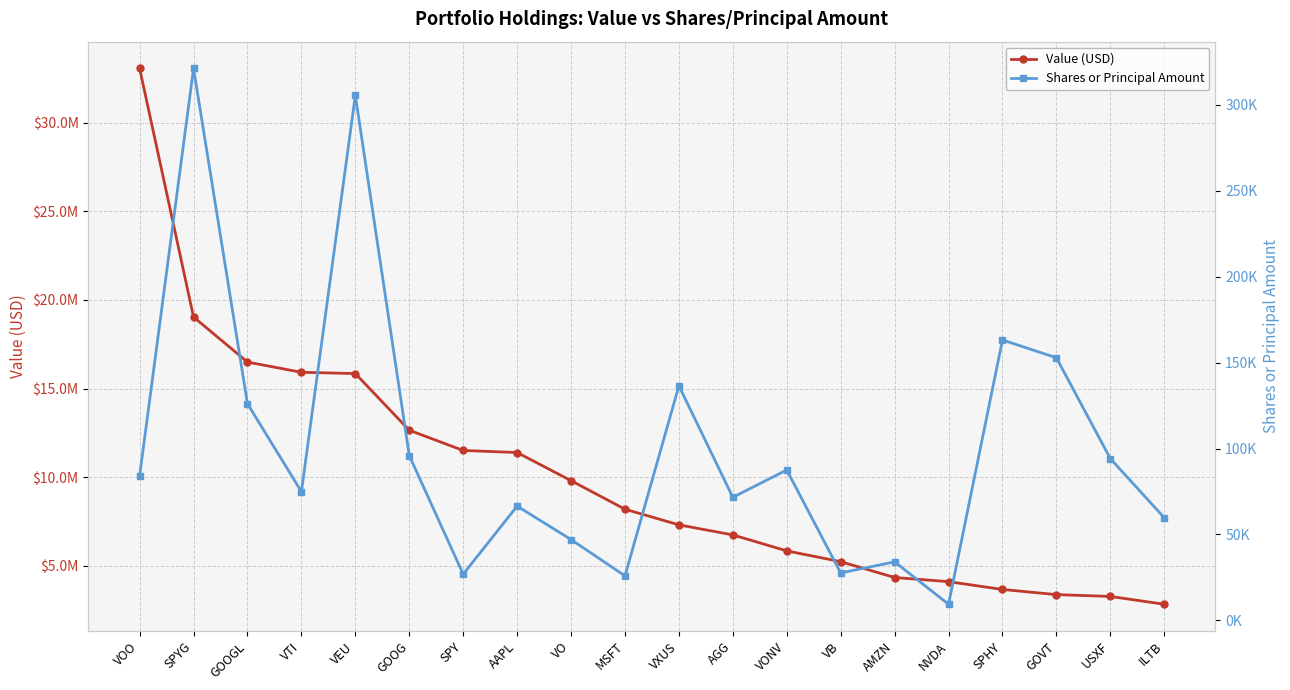

What is the difference between the Shares or Principal Amount values at VB and VXUS?

108848